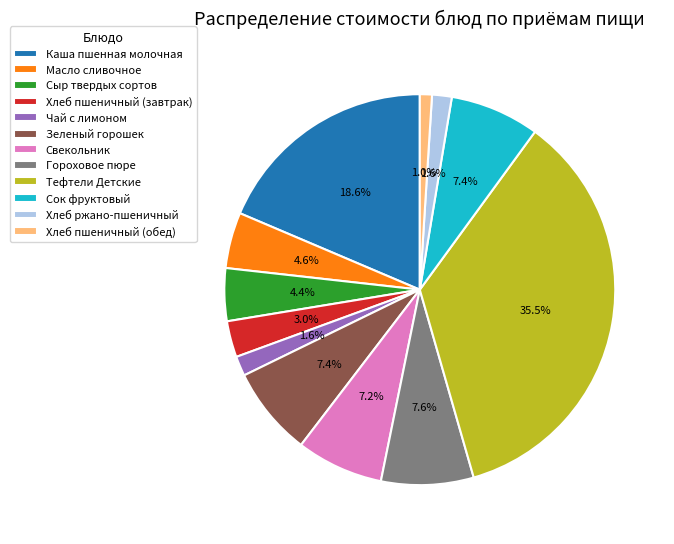

Is there any slice that represents more than half of the pie?

No